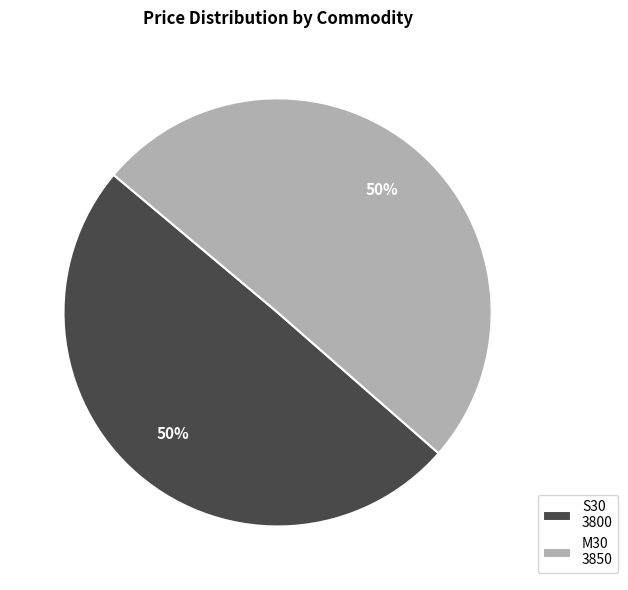

True or false: M30 accounts for 50% of the total.

True